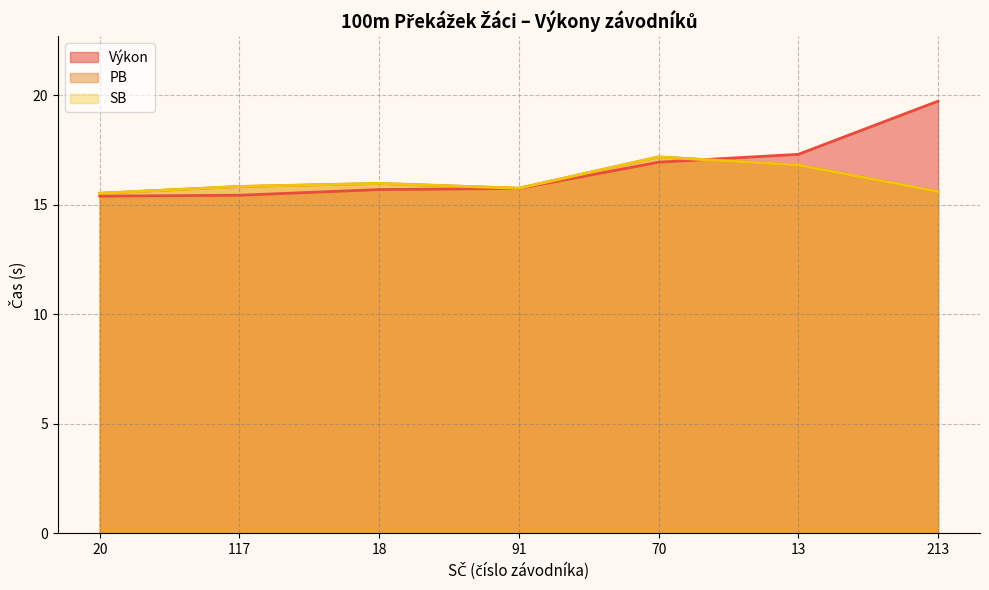

Reading left to right, extract all data points from this chart.

Výkon: 15.4	15.4	15.7	15.8	16.9	17.3	19.7
PB: 15.5	15.8	16.0	15.8	17.2	16.8	15.6
SB: 15.5	15.8	16.0	15.8	17.2	16.8	15.6